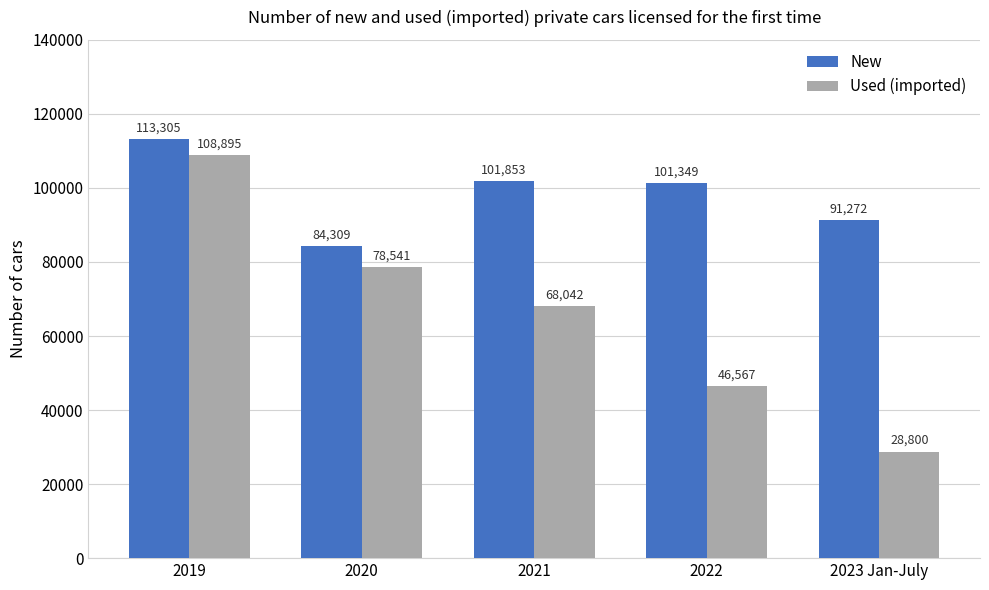

What position from the right is 2019?

5